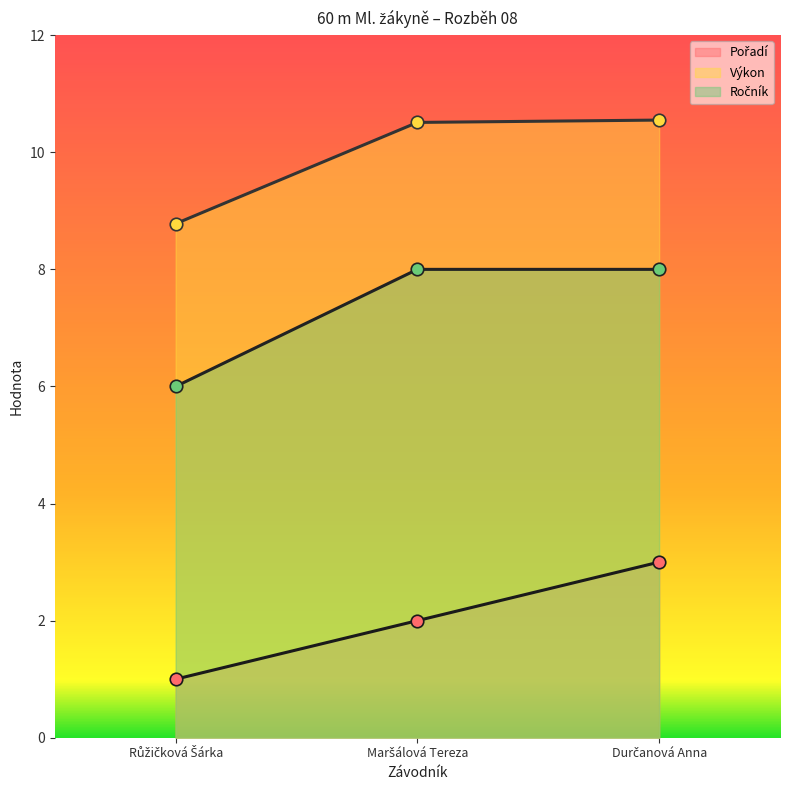

Reading left to right, extract all data points from this chart.

Pořadí: Růžičková Šárka=1.0	Maršálová Tereza=2.0	Durčanová Anna=3.0
Výkon: Růžičková Šárka=8.8	Maršálová Tereza=10.5	Durčanová Anna=10.6
Ročník: Růžičková Šárka=6.0	Maršálová Tereza=8.0	Durčanová Anna=8.0